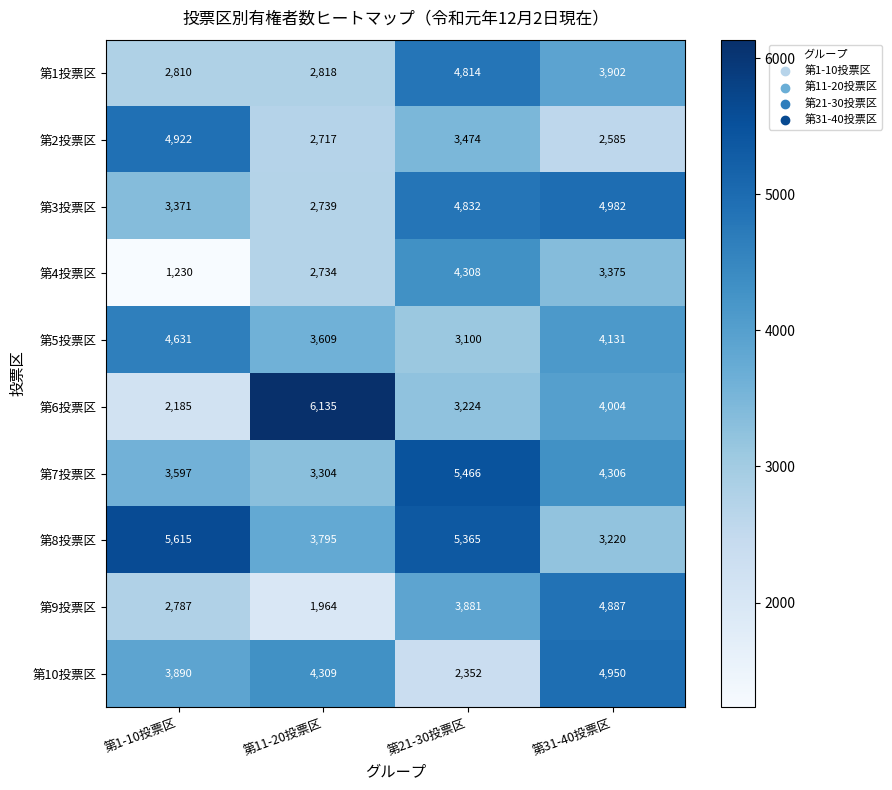

What is the sum of all 第1投票区 values?

14344